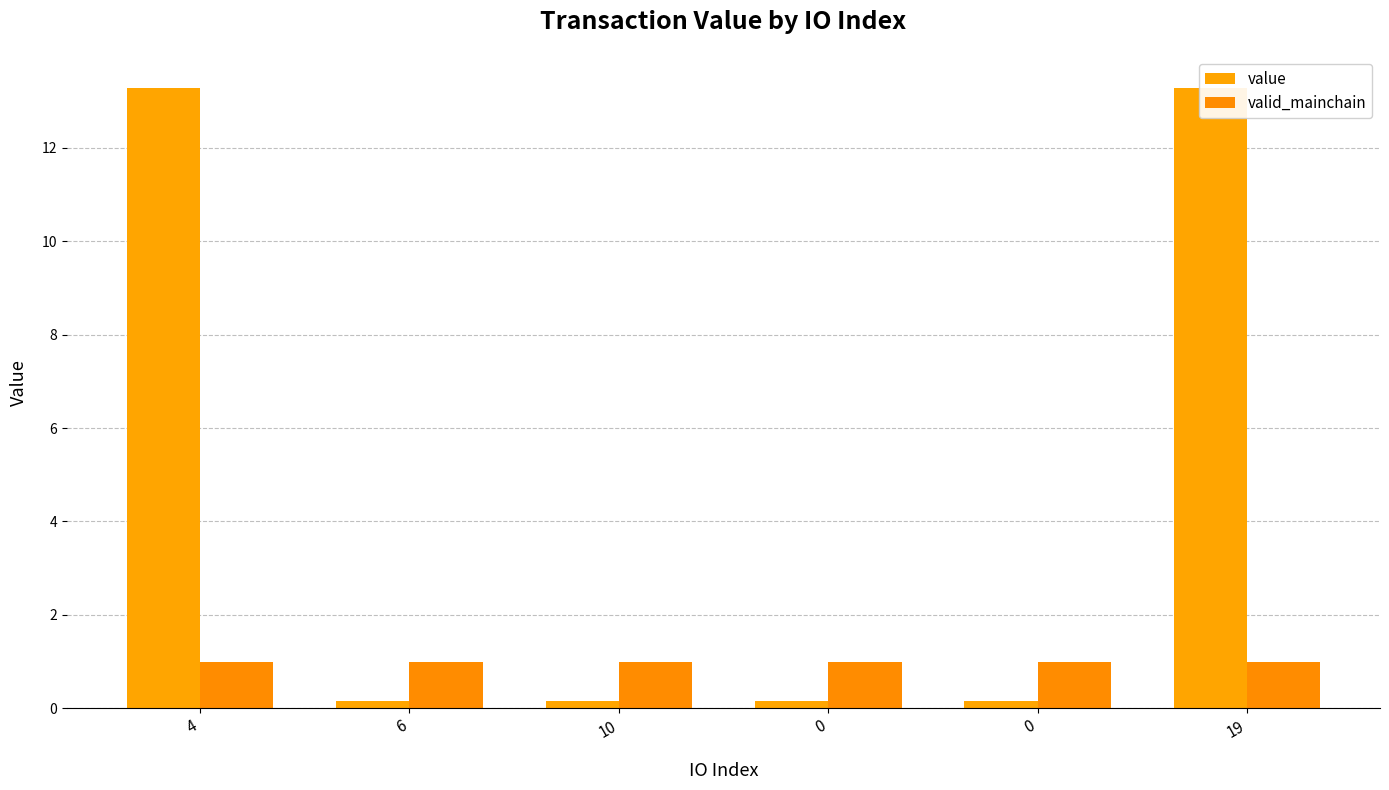

What are all the series names shown in the legend?

value, valid_mainchain